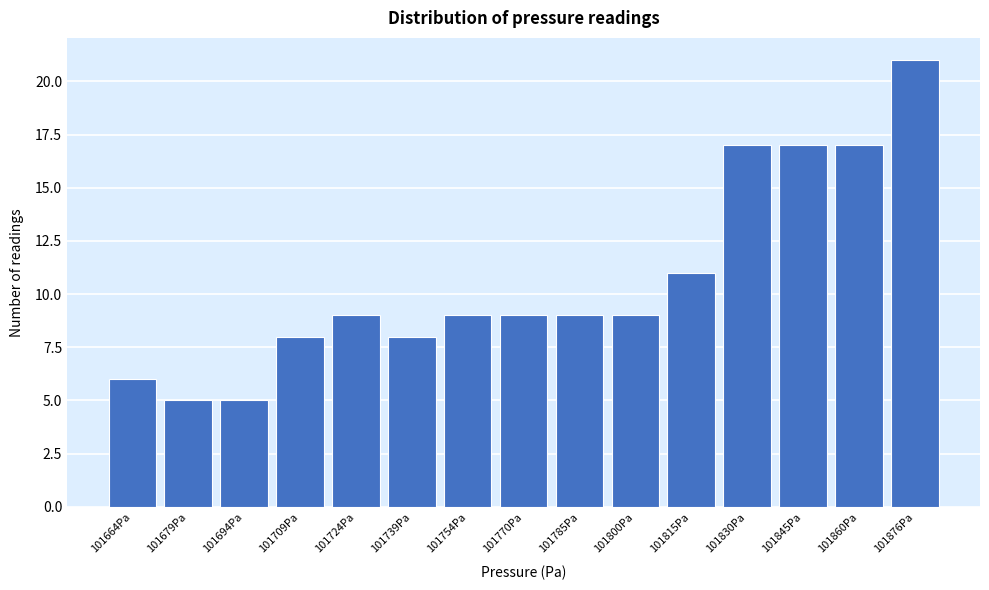

Reading left to right, what are all the values shown in this chart?

101664Pa=6	101679Pa=5	101694Pa=5	101709Pa=8	101724Pa=9	101739Pa=8	101754Pa=9	101770Pa=9	101785Pa=9	101800Pa=9	101815Pa=11	101830Pa=17	101845Pa=17	101860Pa=17	101876Pa=21